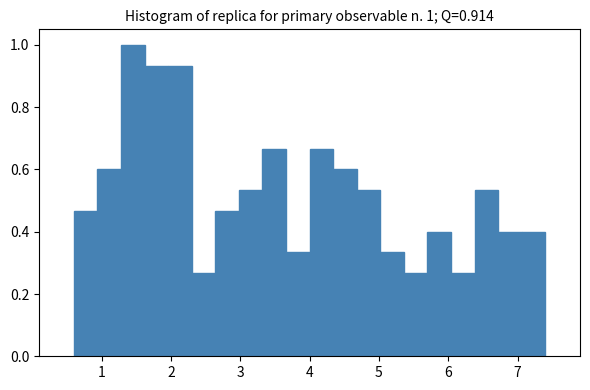

Around what value on the x-axis is the tallest bar? Give the approximate position of its centre, as read against the axis.

1.5